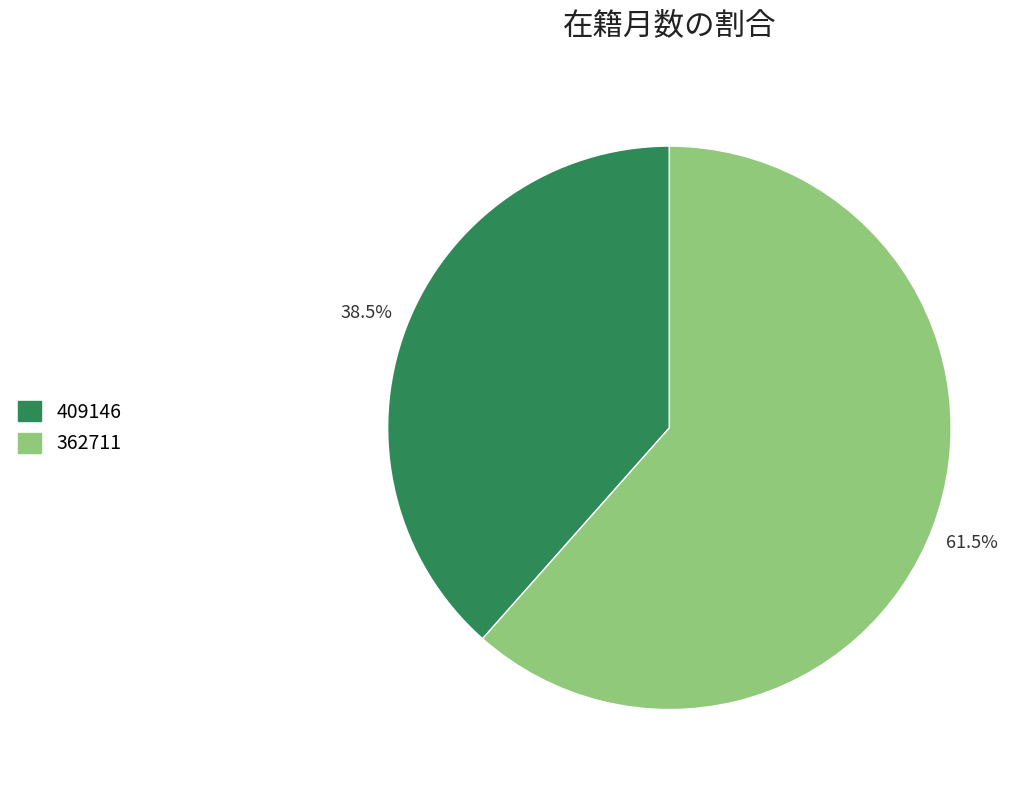

To the nearest percent, what is the average slice percentage?

50%